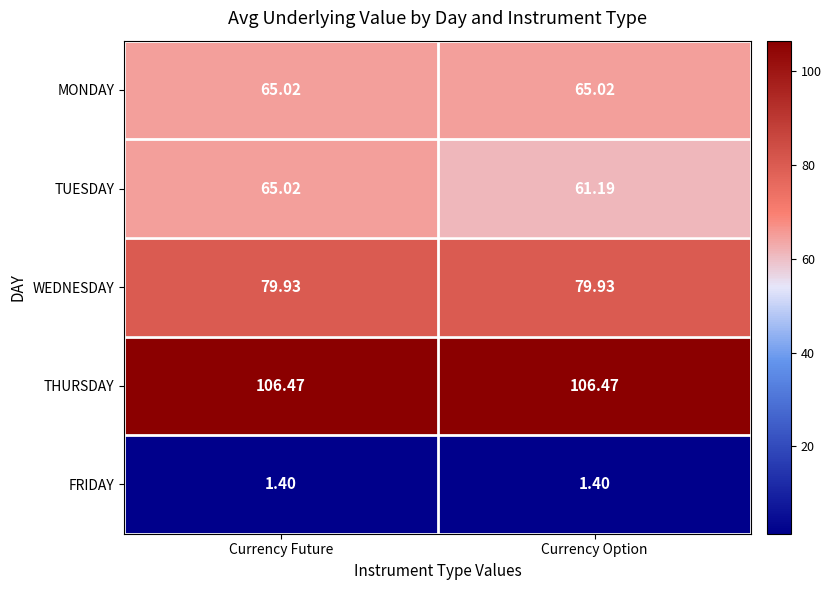

At which category is the sum across all series the highest?

Currency Future